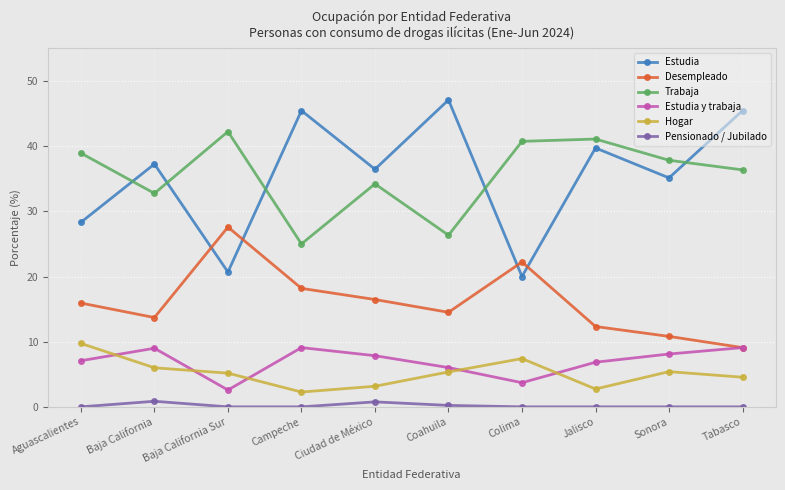

At which label does Trabaja reach its peak?

Baja California Sur